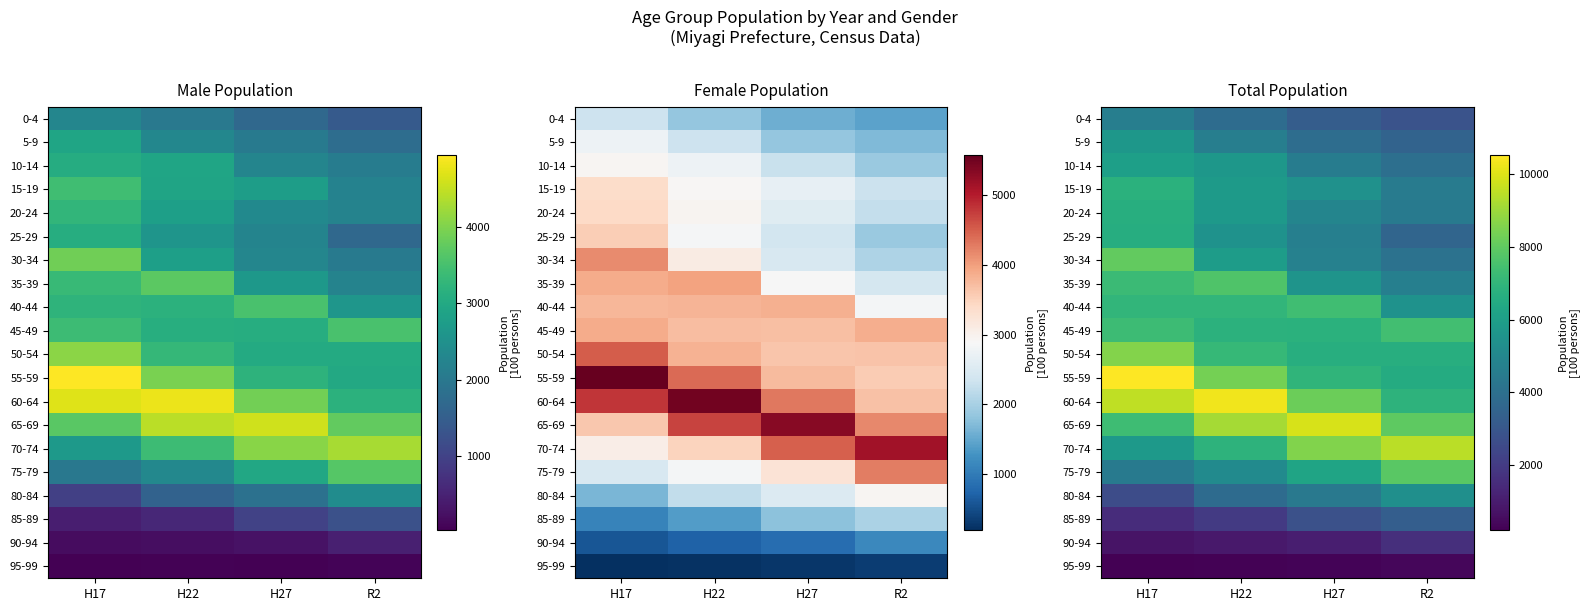

Which label corresponds to the smallest value in the chart?

H17